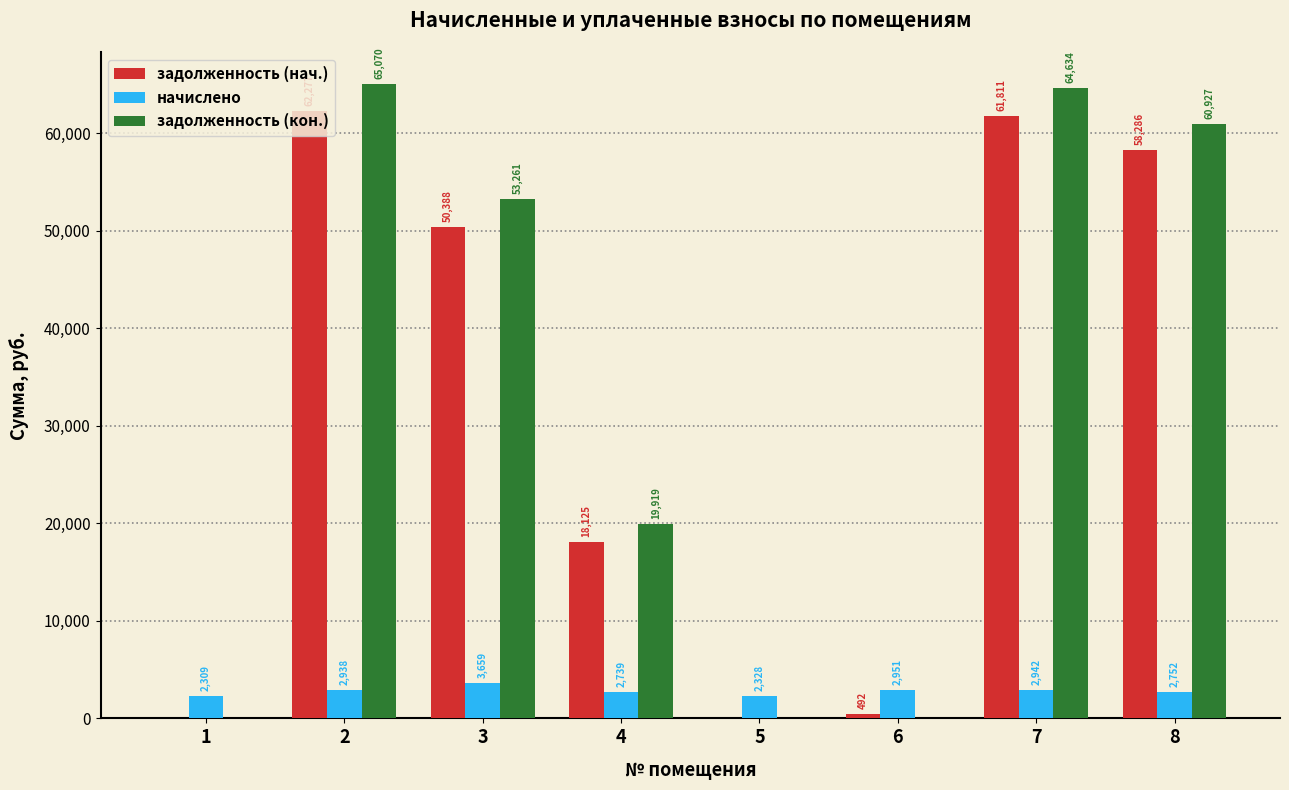

Which series changed the most between 1 and 8?

задолженность (кон.)